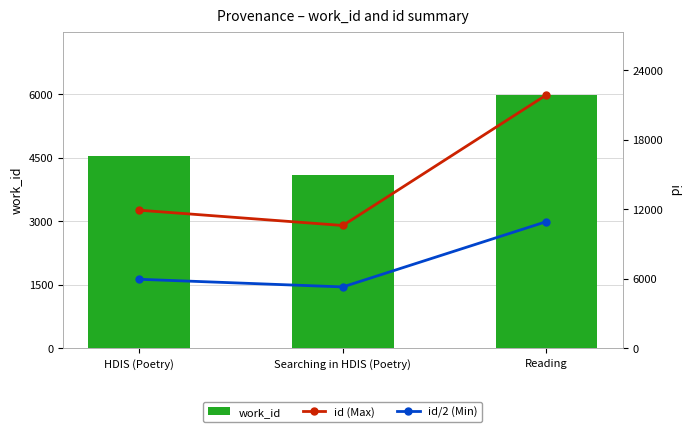

What is the difference between the highest and lowest values at Reading?

15888.0